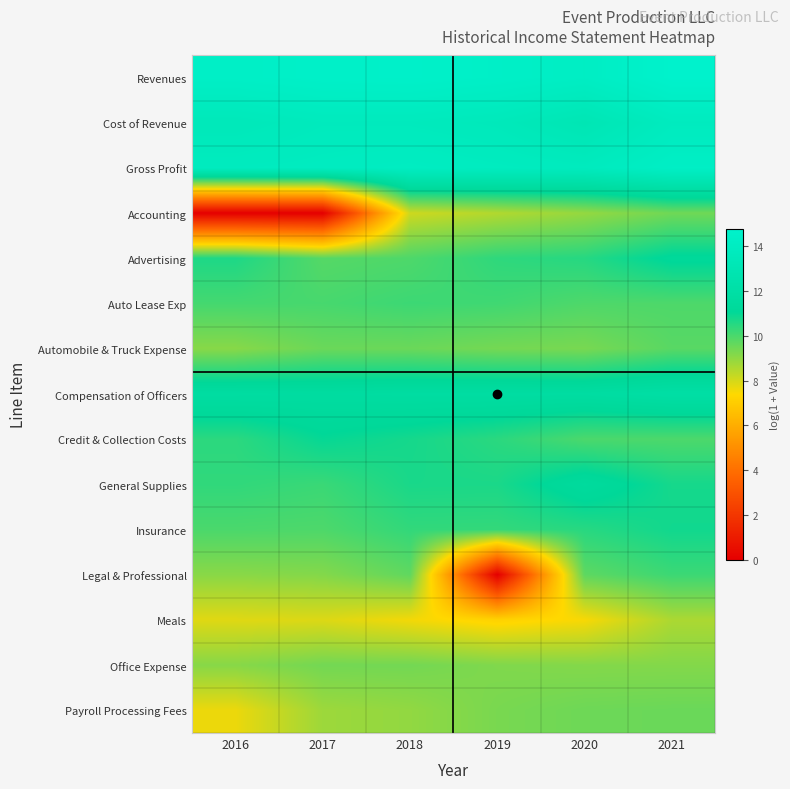

Which series has the largest range (max minus min)?

Legal & Professional